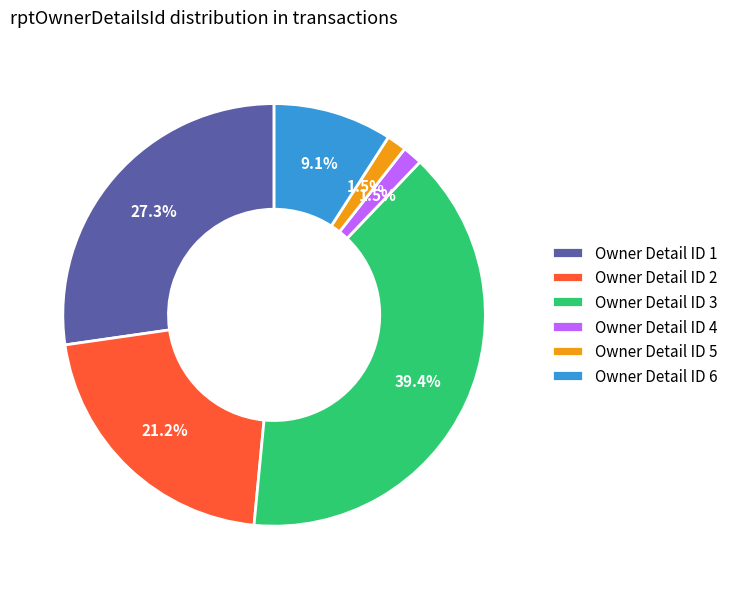

Is there a majority slice in this chart?

No